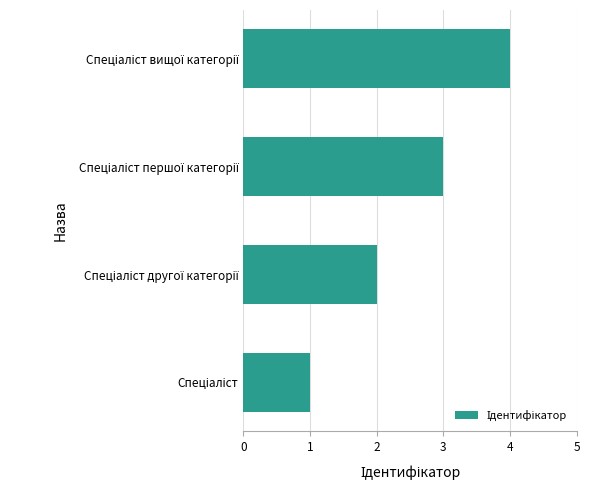

What is the maximum value shown in the chart?

4